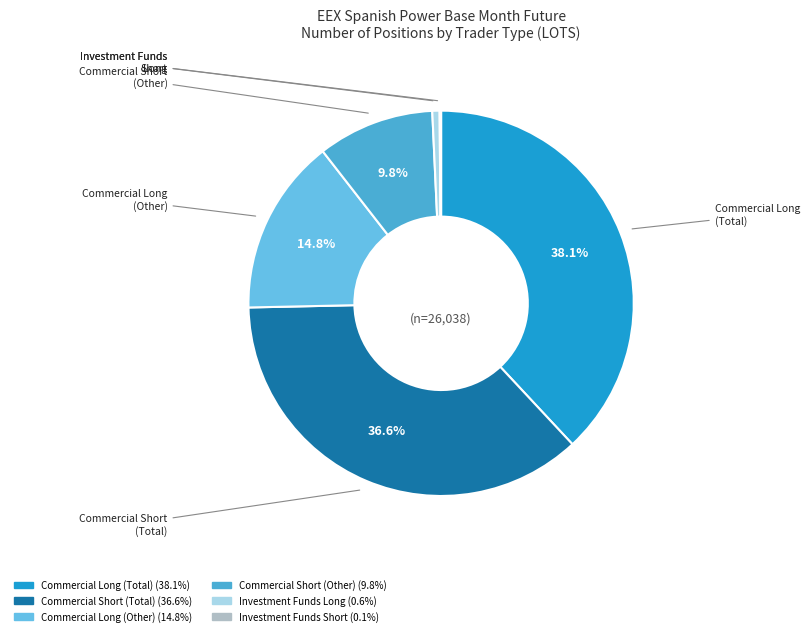

Is the sum of Commercial Long (Total) and Commercial Long (Other) greater than half?

Yes